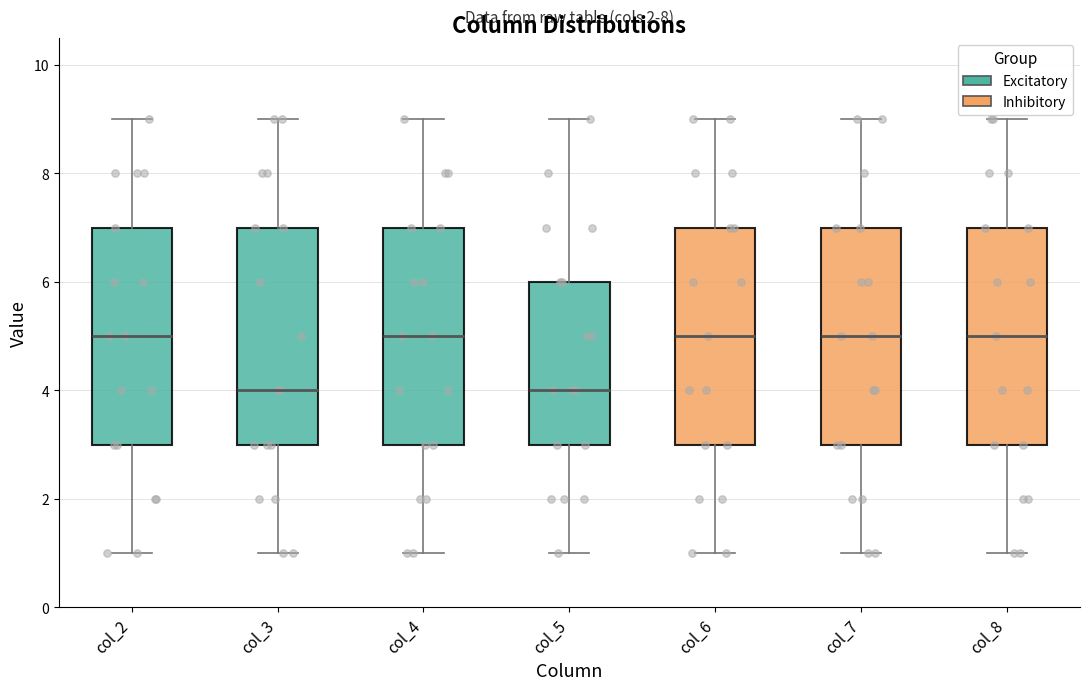

Reading left to right, transcribe this box plot: for each box, give where its median line is, the range the box spans, and where its two whiskers end, as read against the y-axis. The values are not printed on the chart, so give them approximately, as read against the axis.

col_2: median 5, box 3 to 7, whiskers 1 to 9
col_3: median 4, box 3 to 7, whiskers 1 to 9
col_4: median 5, box 3 to 7, whiskers 1 to 9
col_5: median 4, box 3 to 6, whiskers 1 to 9
col_6: median 5, box 3 to 7, whiskers 1 to 9
col_7: median 5, box 3 to 7, whiskers 1 to 9
col_8: median 5, box 3 to 7, whiskers 1 to 9